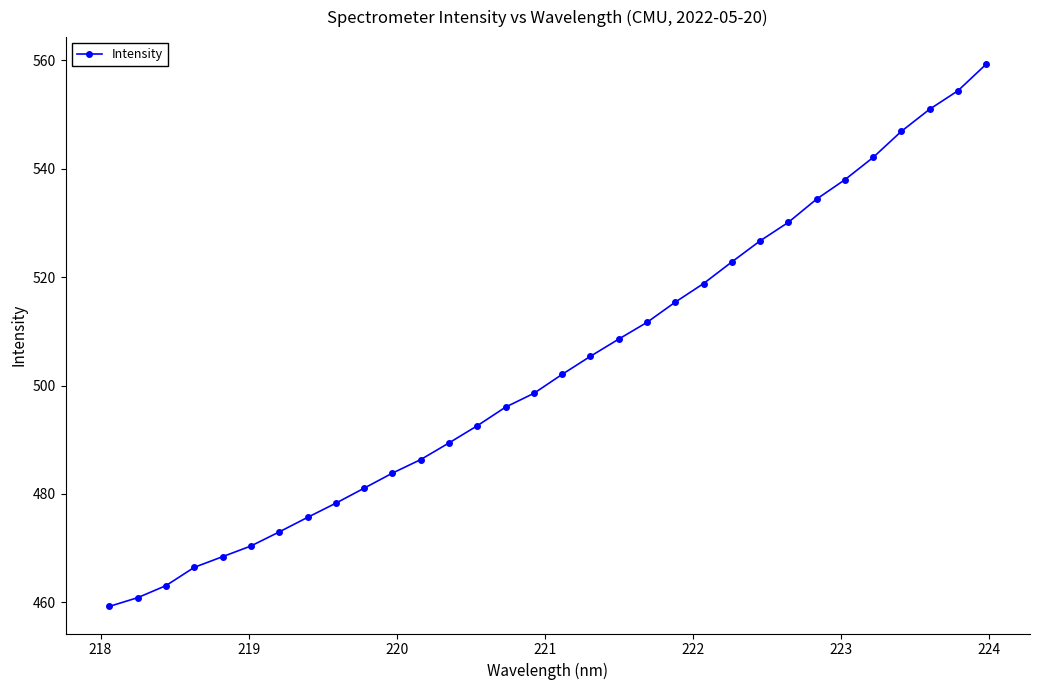

Reading left to right, list all the values displayed in this chart.

459.3	460.9	463.1	466.5	468.4	470.4	473.0	475.7	478.3	481.1	483.8	486.3	489.4	492.6	496.0	498.6	502.1	505.4	508.6	511.7	515.4	518.8	522.8	526.7	530.1	534.4	538.0	542.1	546.9	551.0	554.4	559.3